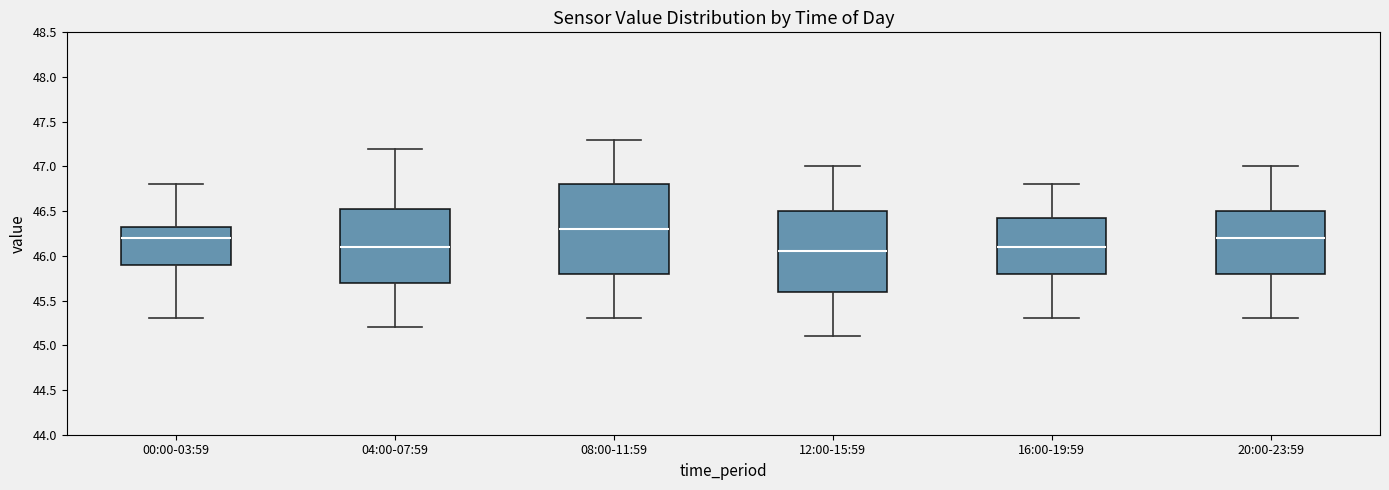

Reading left to right, read every box against the y-axis: the position of its median line, the range the box covers, and the ends of its whiskers. The values are not printed on the chart, so give them approximately, as read against the axis.

00:00-03:59: median 46.20, box 45.90 to 46.35, whiskers 45.30 to 46.80
04:00-07:59: median 46.10, box 45.70 to 46.55, whiskers 45.20 to 47.20
08:00-11:59: median 46.30, box 45.80 to 46.80, whiskers 45.30 to 47.30
12:00-15:59: median 46.05, box 45.60 to 46.50, whiskers 45.10 to 47.00
16:00-19:59: median 46.10, box 45.80 to 46.45, whiskers 45.30 to 46.80
20:00-23:59: median 46.20, box 45.80 to 46.50, whiskers 45.30 to 47.00